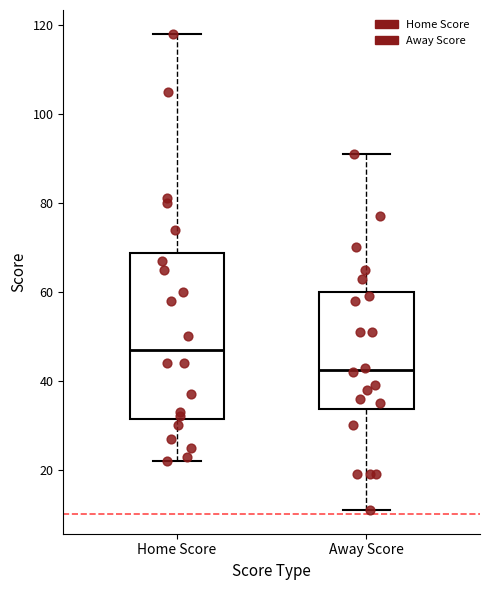

Reading left to right, transcribe this box plot: for each box, give where its median line is, the range the box spans, and where its two whiskers end, as read against the y-axis. The values are not printed on the chart, so give them approximately, as read against the axis.

Home Score: median 48, box 32 to 68, whiskers 22 to 118
Away Score: median 42, box 34 to 60, whiskers 12 to 92